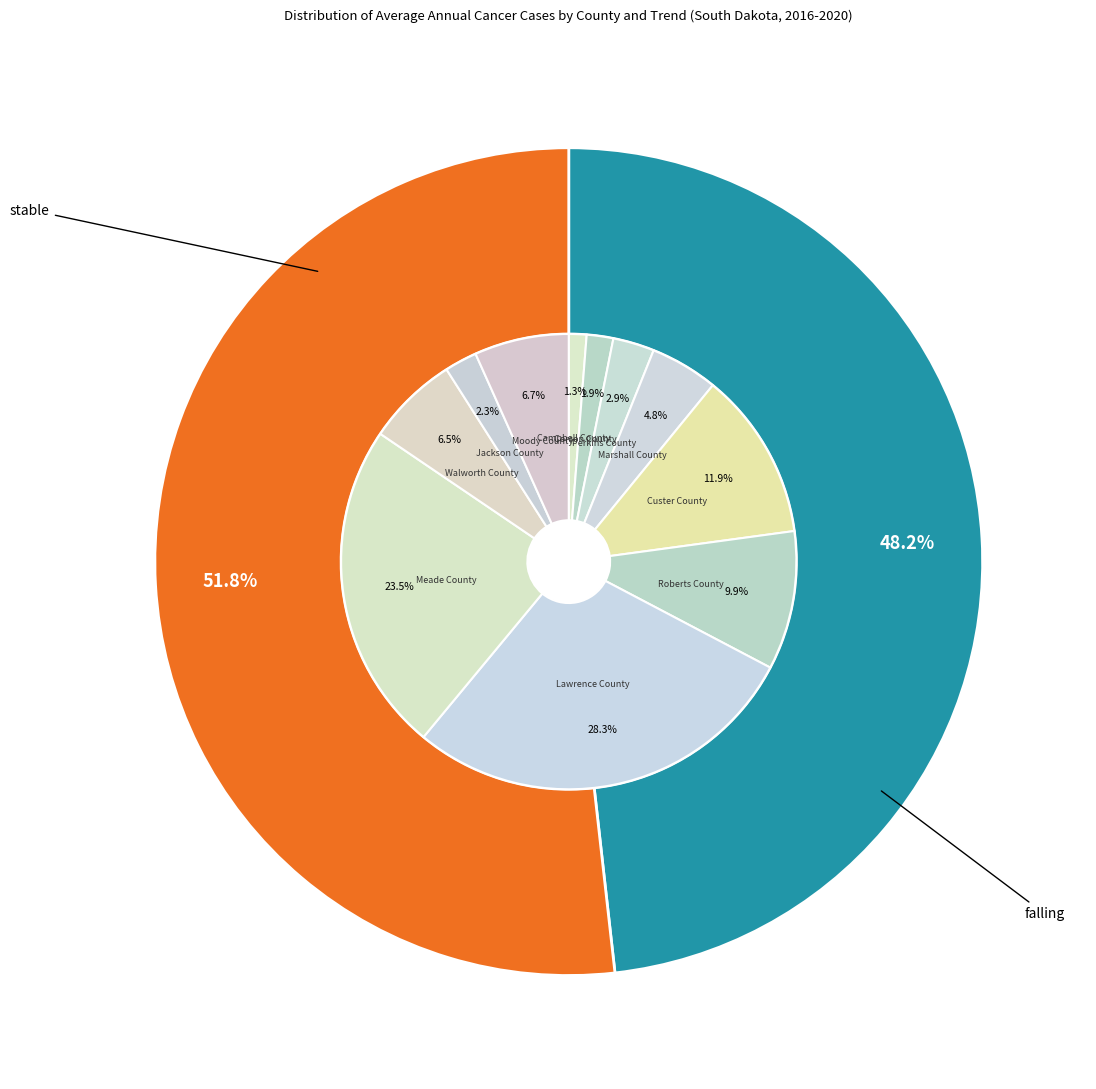

Rank the categories by value from highest to lowest.

Lawrence County, Meade County, Custer County, Roberts County, Moody County, Walworth County, Marshall County, Perkins County, Jackson County, Corson County, Campbell County